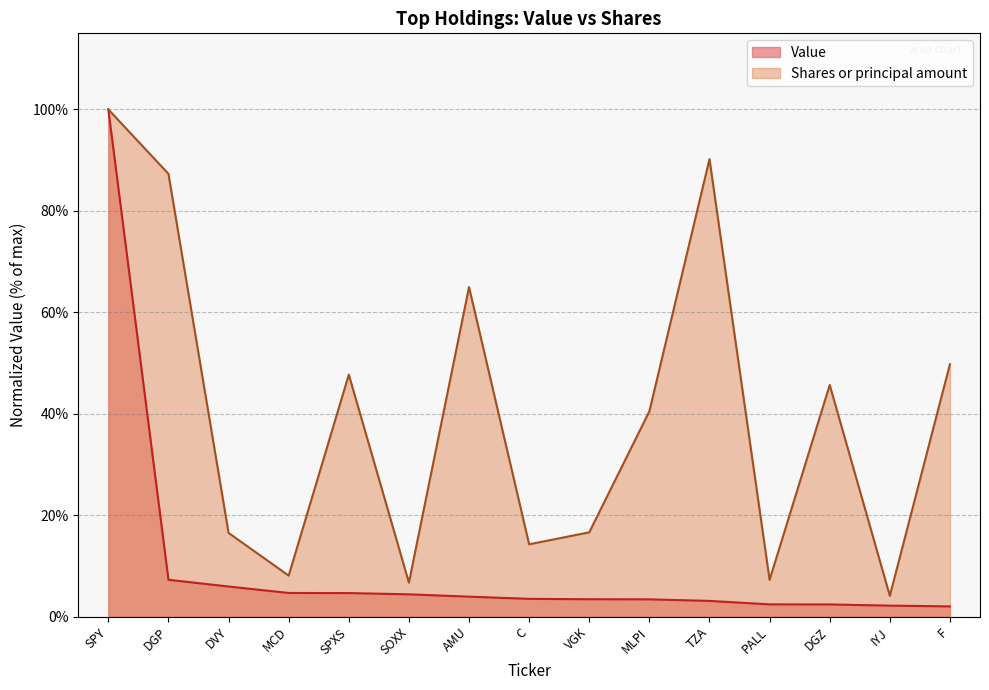

Does the chart have visible grid lines?

Yes